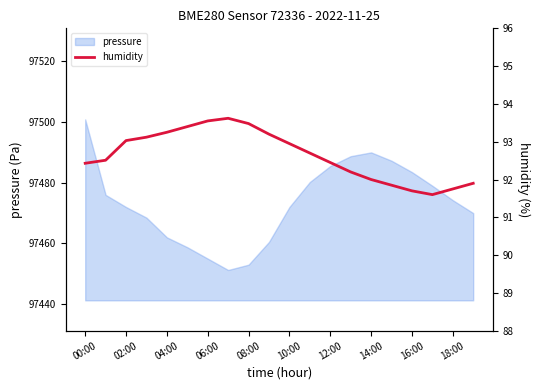

Does the chart display data point markers on the line(s)?

No